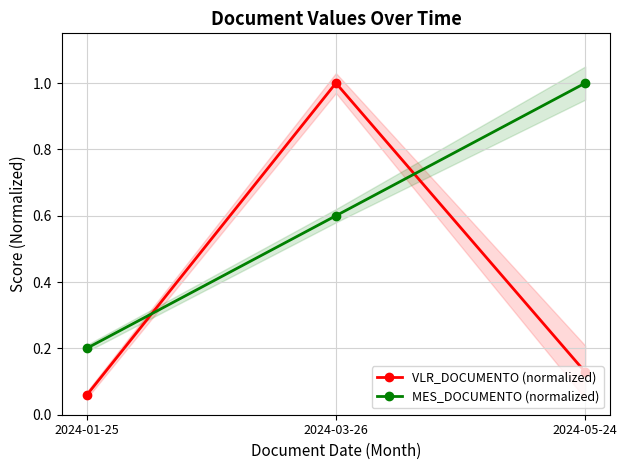

Which series has the largest total across all categories?

MES_DOCUMENTO (normalized)